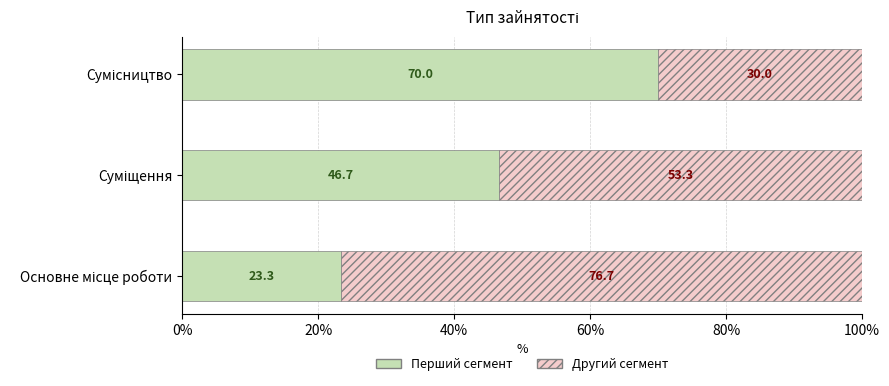

How many values in the Перший сегмент series are below 46?

1